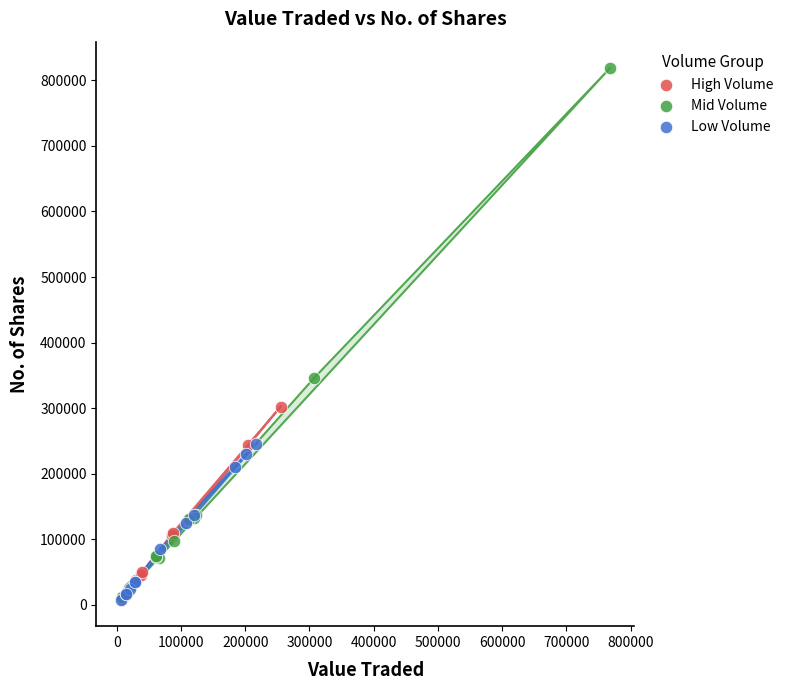

Which series reaches the maximum Y coordinate?

Mid Volume